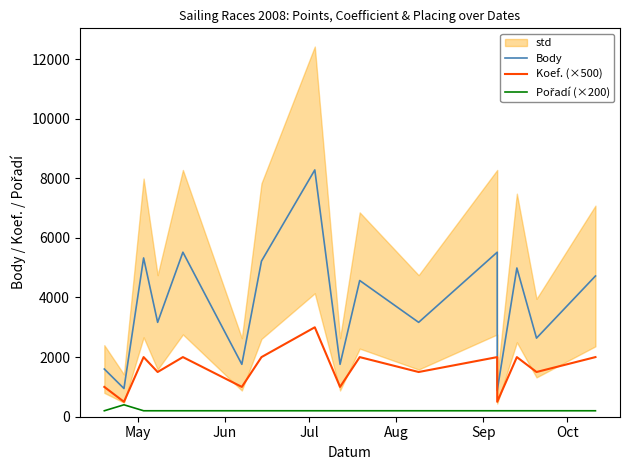

Which series has the widest spread of values?

Body